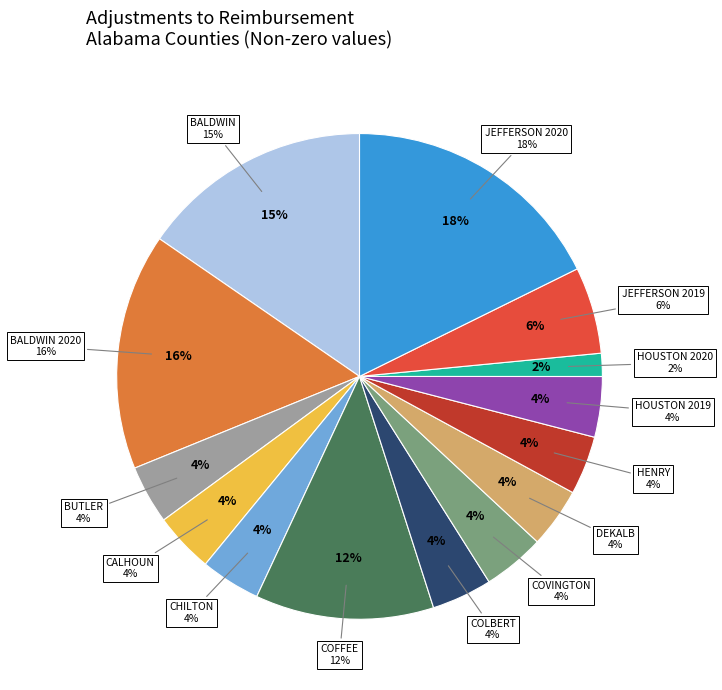

Is there any slice that represents more than half of the pie?

No